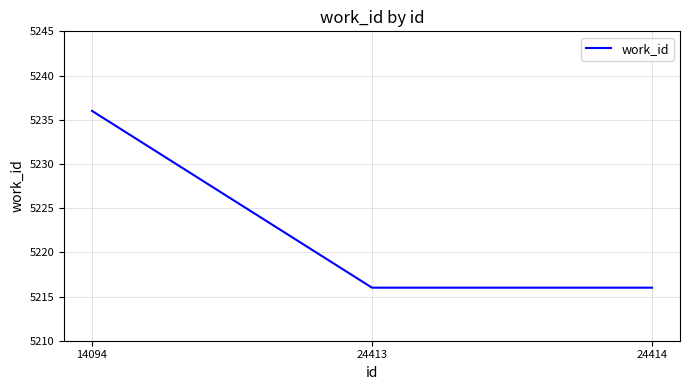

Which label corresponds to the largest value in the chart?

14094